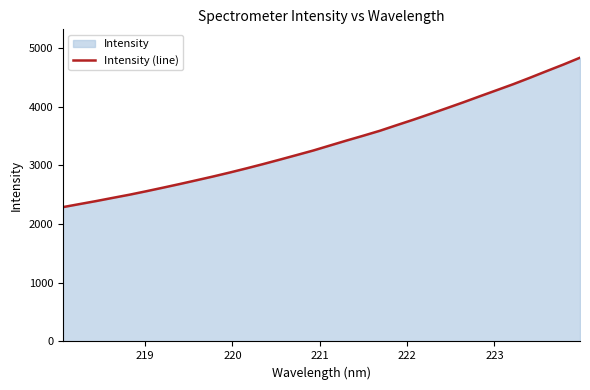

What is the average value?

3389.7